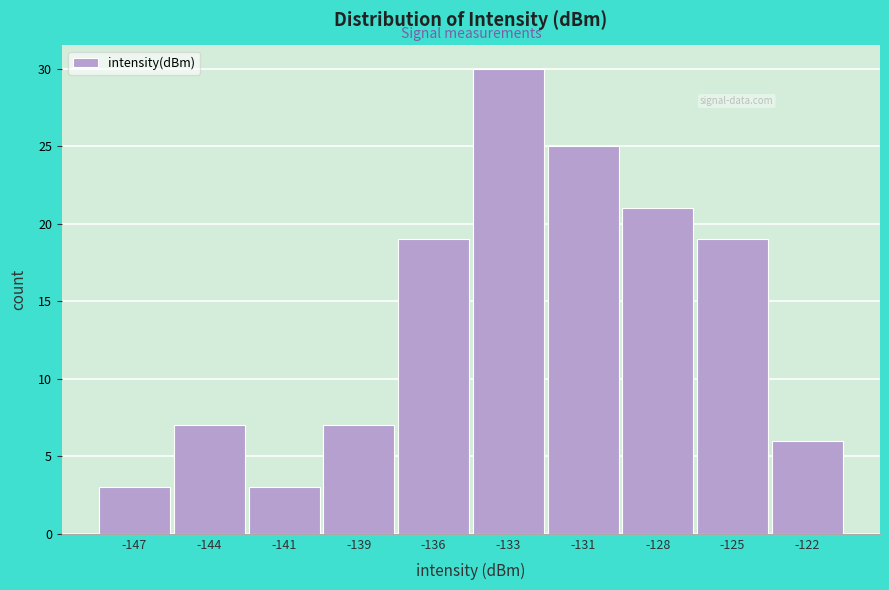

Reading left to right, list all the values displayed in this chart.

3	7	3	7	19	30	25	21	19	6